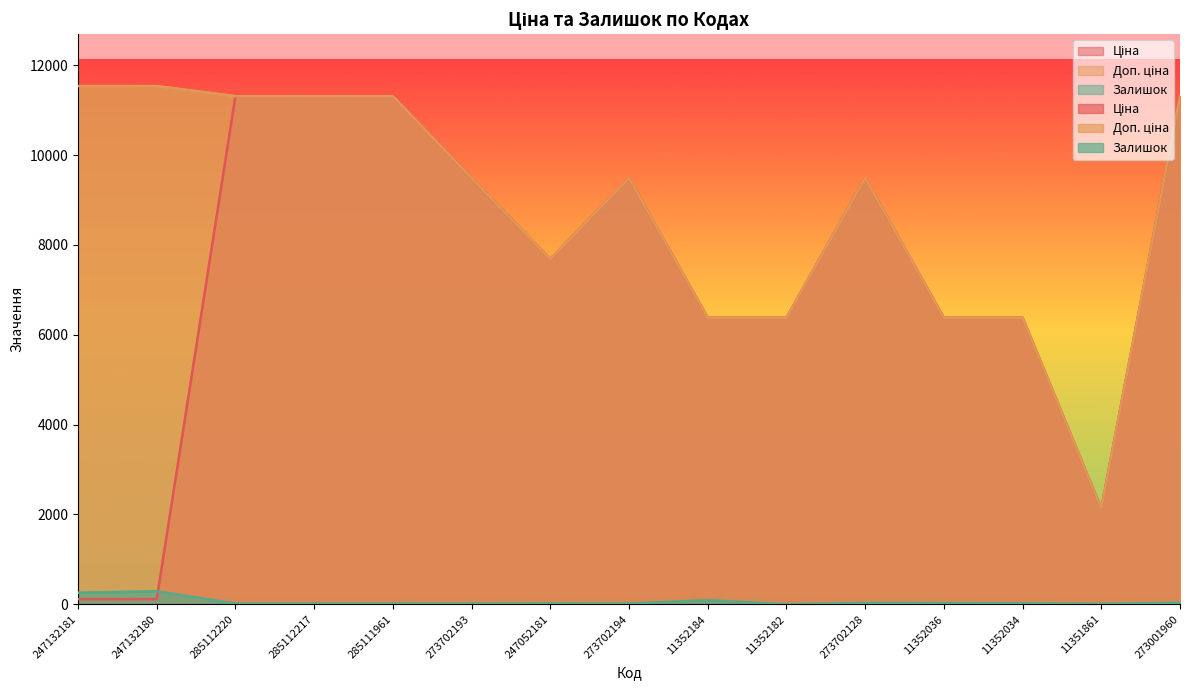

The value of Доп. ціна at 247052181 is 3780.8. True or false?

False